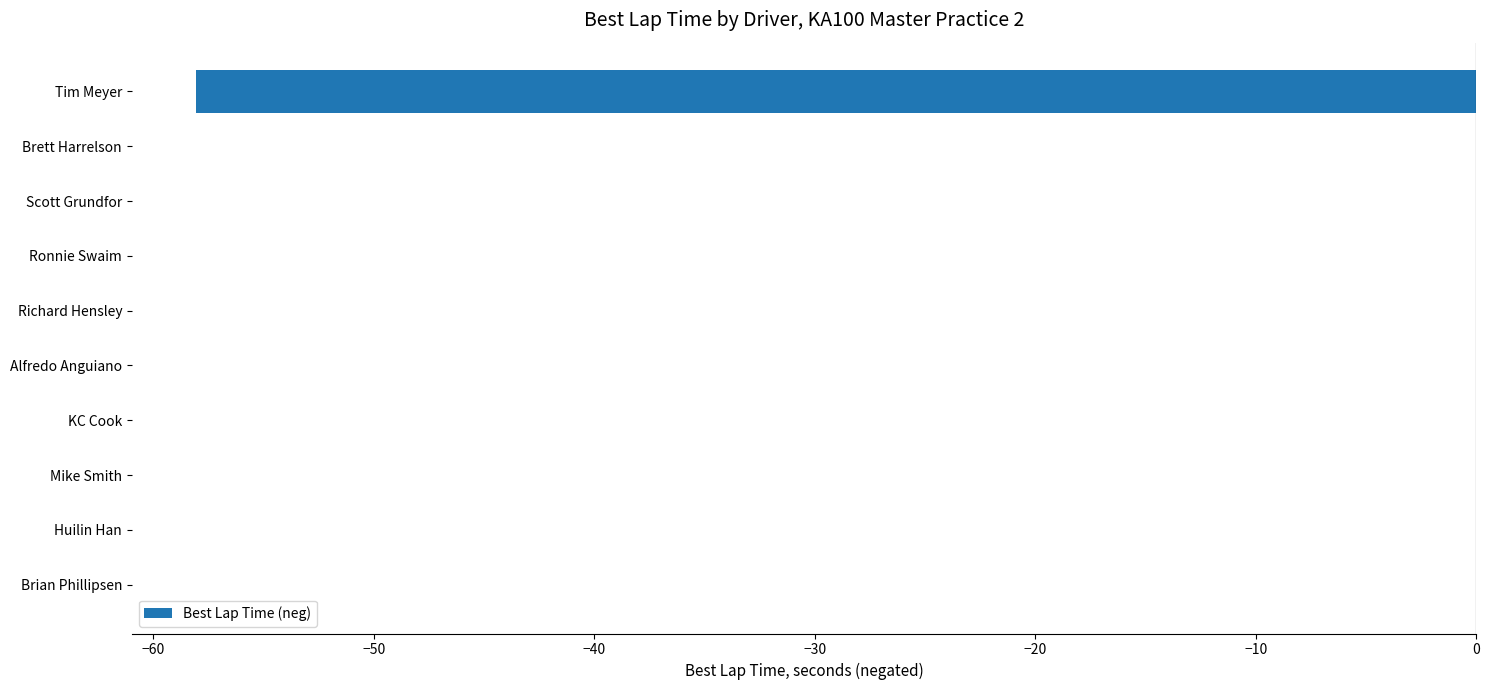

Reading top to bottom, what are all the values shown in this chart?

Tim Meyer=-58.1	Brett Harrelson=0.0	Scott Grundfor=0.0	Ronnie Swaim=0.0	Richard Hensley=0.0	Alfredo Anguiano=0.0	KC Cook=0.0	Mike Smith=0.0	Huilin Han=0.0	Brian Phillipsen=0.0